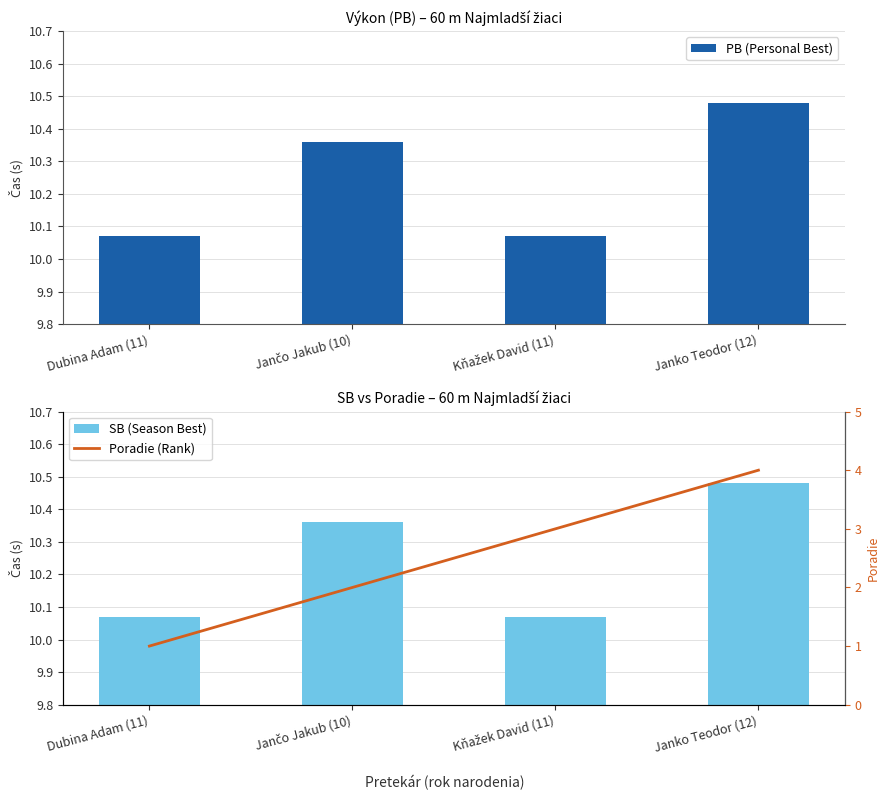

What is the minimum value shown in the chart?

1.0